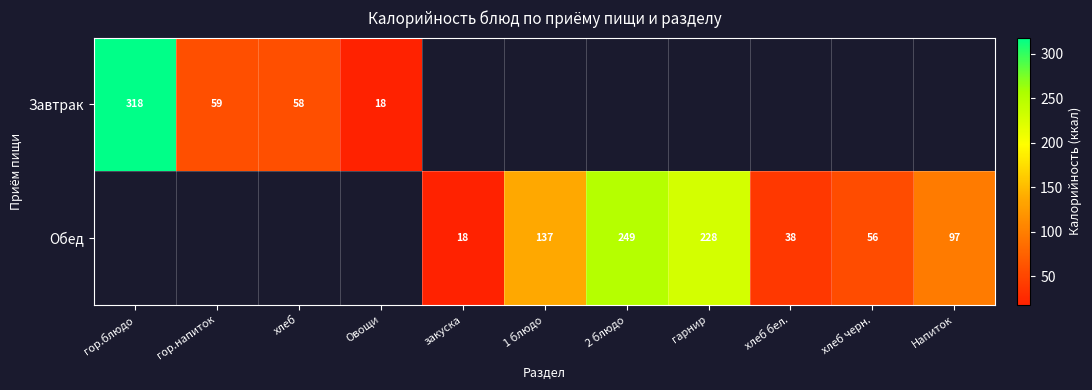

Is it true that Завтрак equals 528 at гор.блюдо?

False